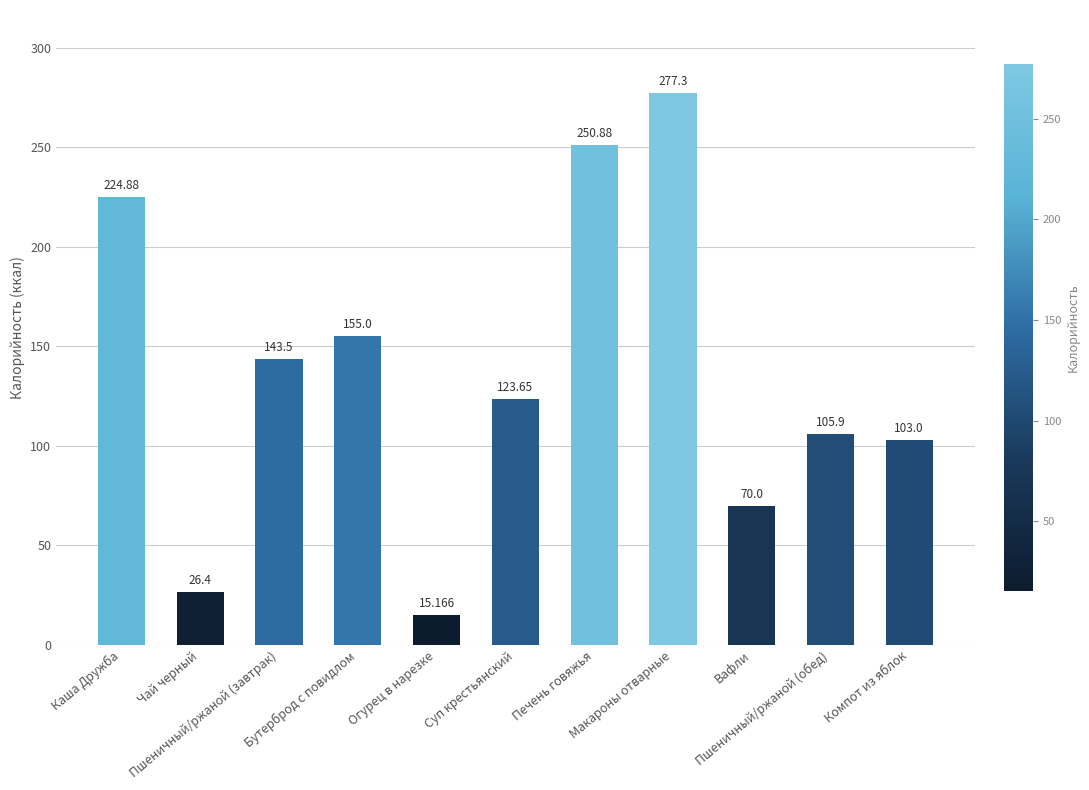

Are the bars horizontal?

No